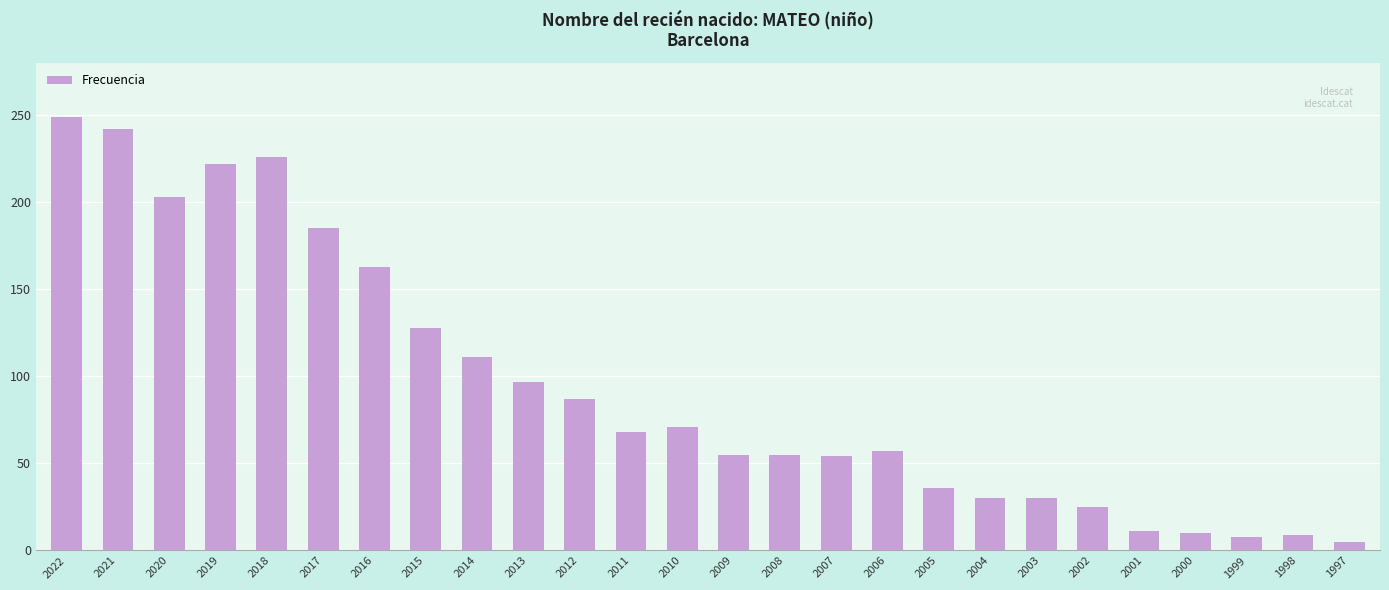

Which has a higher value, 2001 or 2007?

2007